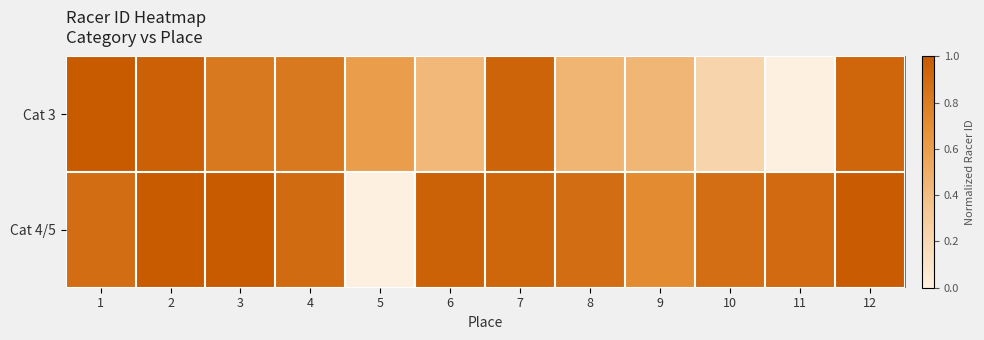

At how many categories does at least one series exceed 0?

12